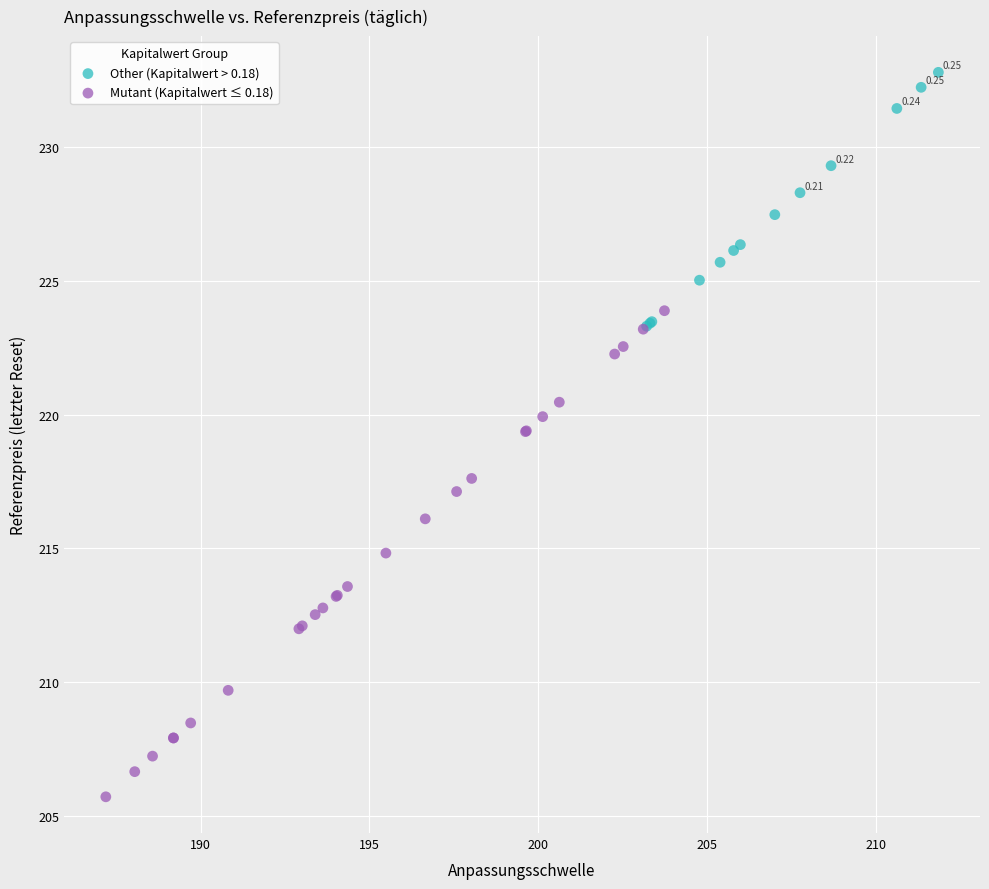

What are all the series names shown in the legend?

Other (Kapitalwert > 0.18), Mutant (Kapitalwert ≤ 0.18)